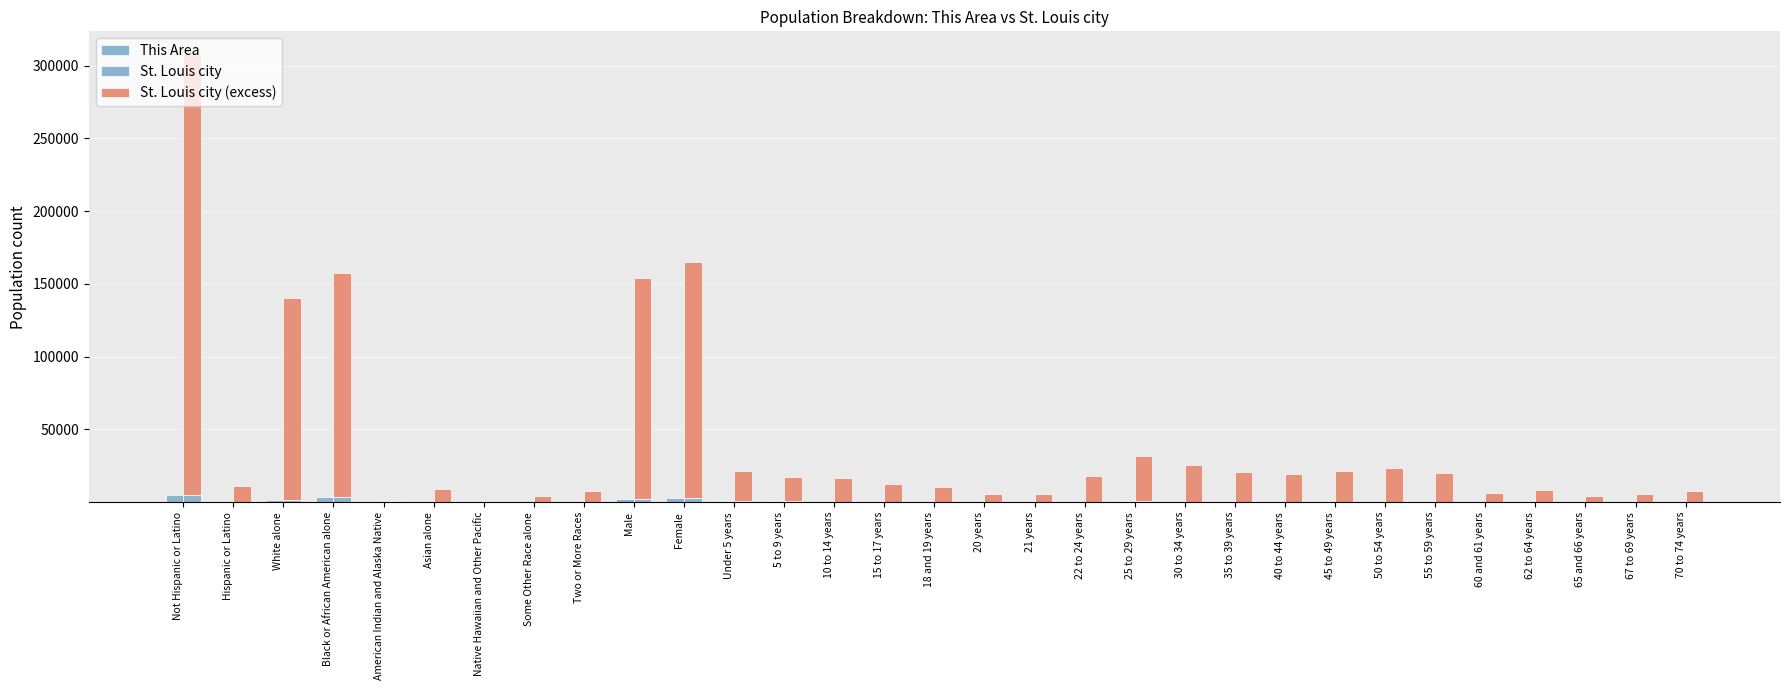

Which series has the widest spread of values?

St. Louis city (excess)